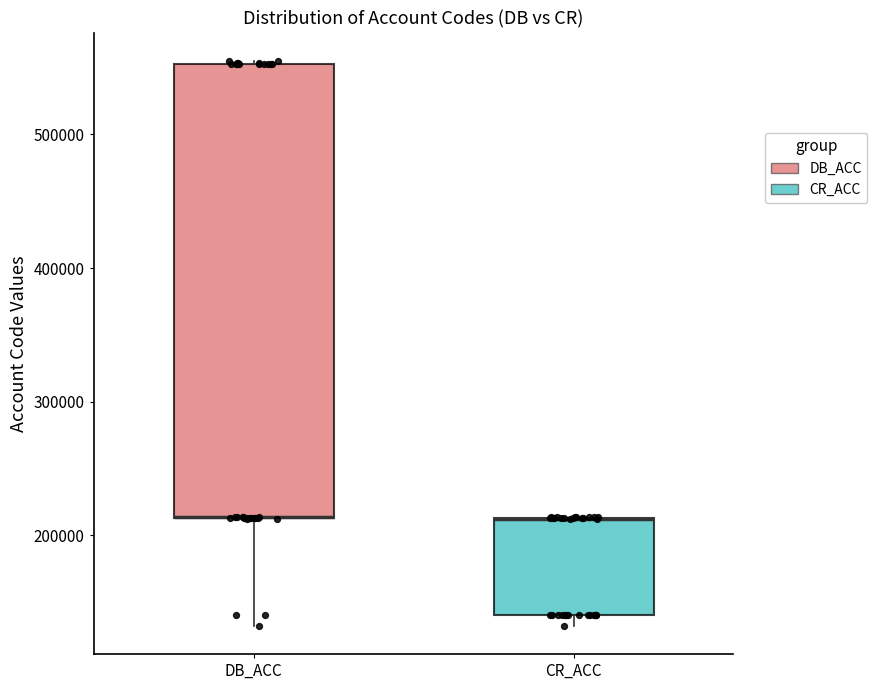

Reading left to right, transcribe this box plot: for each box, give where its median line is, the range the box spans, and where its two whiskers end, as read against the y-axis. The values are not printed on the chart, so give them approximately, as read against the axis.

DB_ACC: median 210000 (drawn on the box's lower edge), box 210000 to 550000, whiskers 130000 to 560000
CR_ACC: median 210000 (drawn on the box's upper edge), box 140000 to 210000, whiskers 130000 to 210000